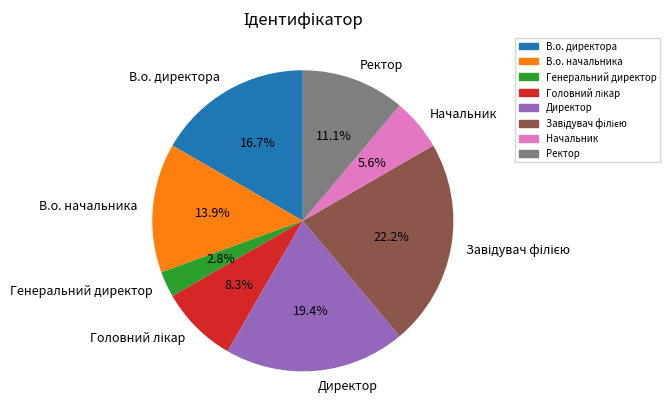

Does any single category account for the majority?

No